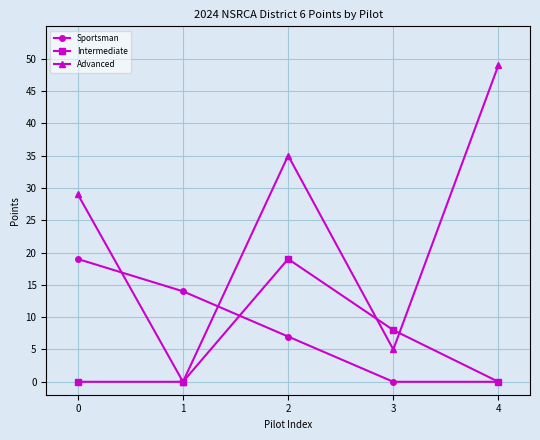

Which category has the highest value across all series?

4